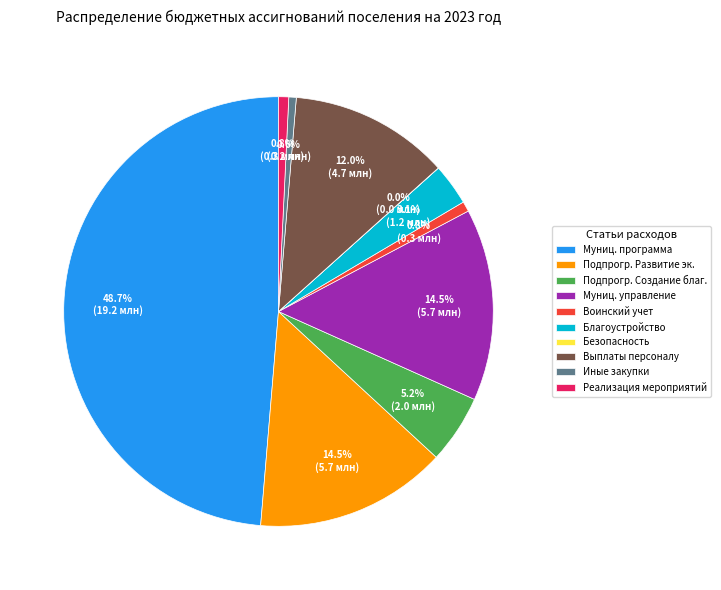

Which slice is the largest?

Муниц. программа